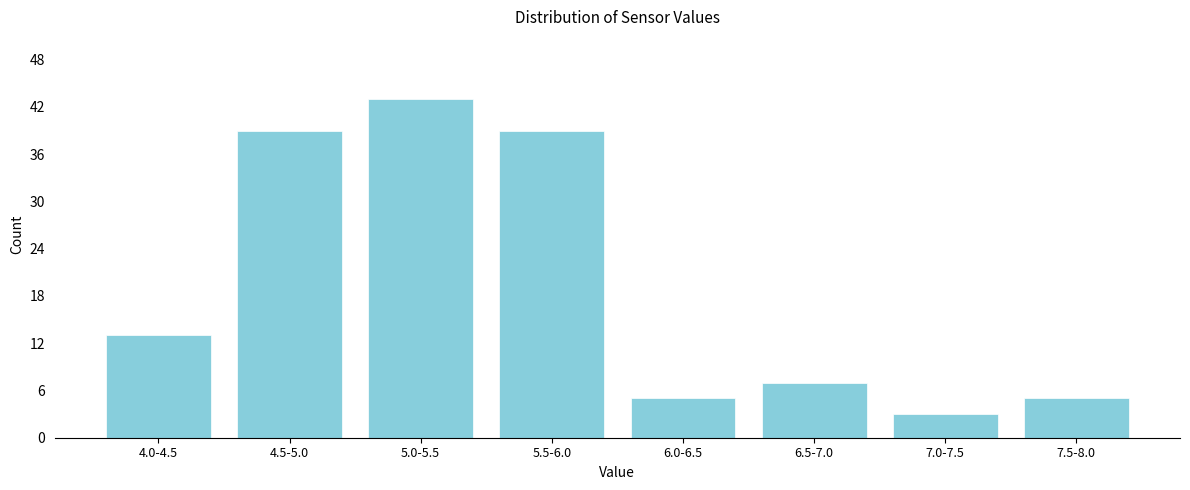

Reading right to left, what are all the values shown in this chart?

5	3	7	5	39	43	39	13